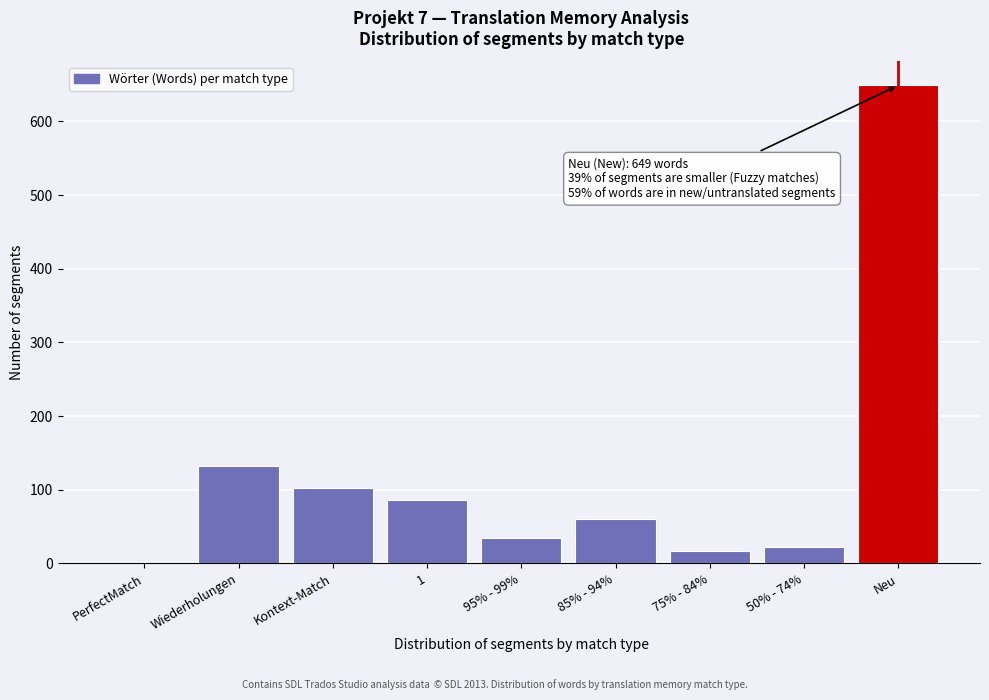

Reading right to left, extract all data points from this chart.

Neu=649	50% - 74%=23	75% - 84%=17	85% - 94%=60	95% - 99%=34	1=86	Kontext-Match=103	Wiederholungen=132	PerfectMatch=0